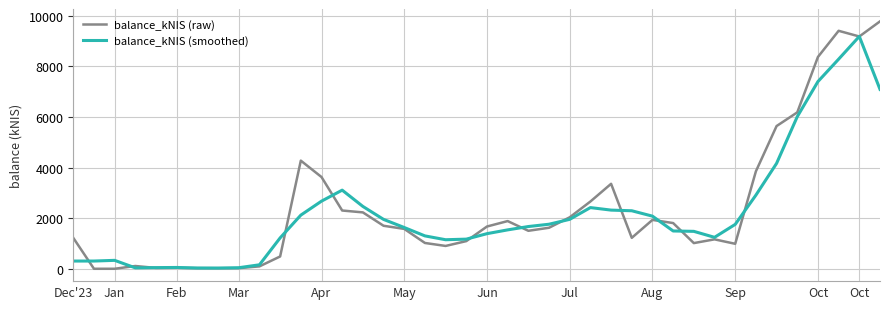

What is the difference between the maximum and minimum values in the balance_kNIS (raw) series?

9784.3